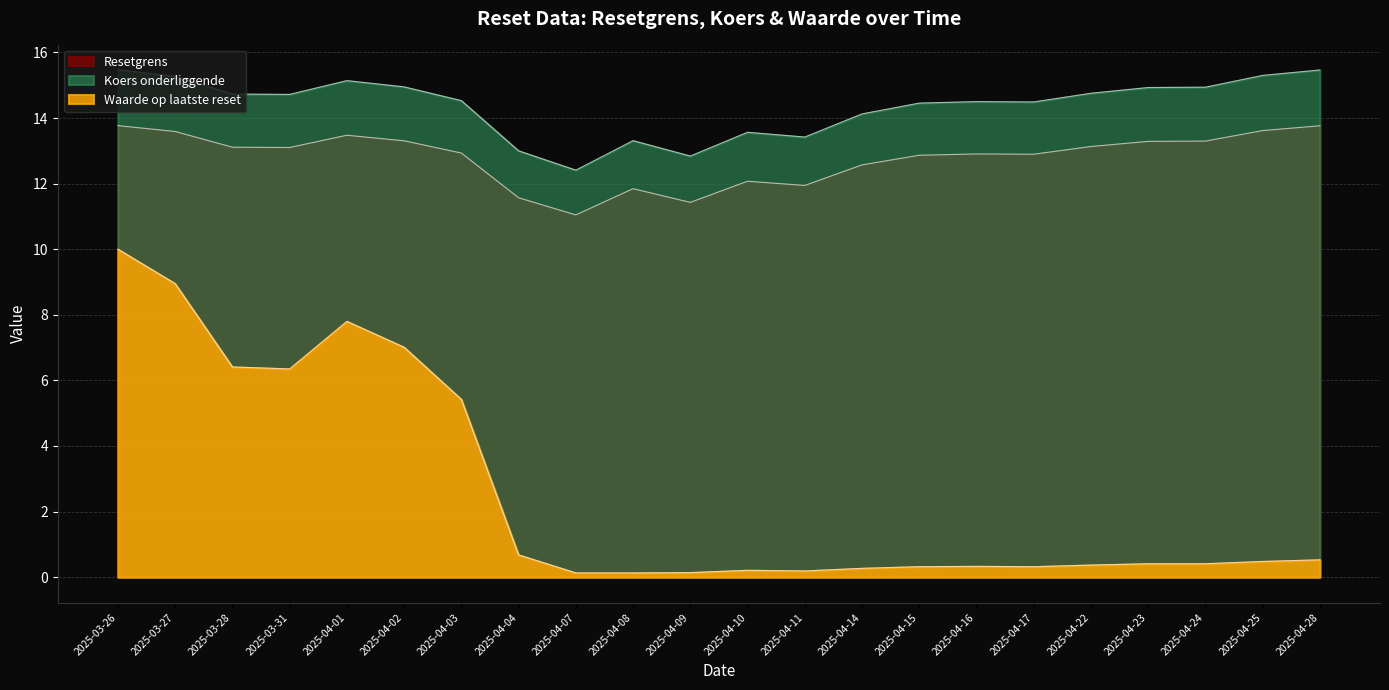

At which category is the sum across all series the highest?

2025-03-26